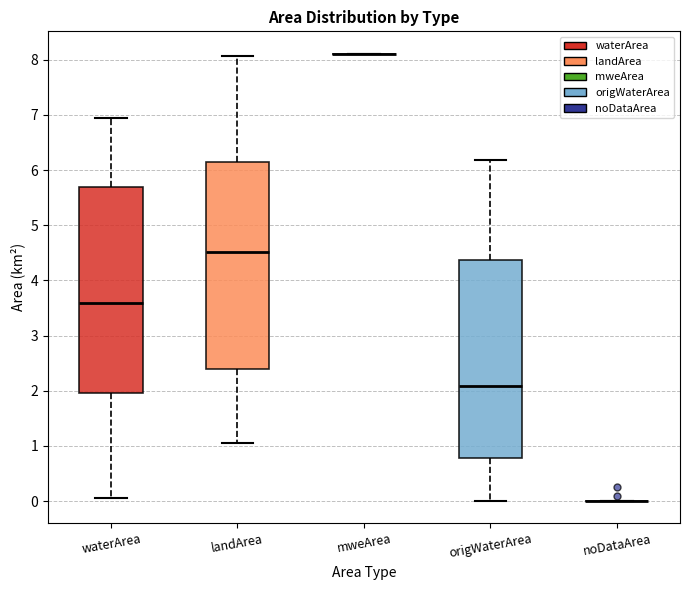

Where does the upper whisker of the box for origWaterArea end on the y-axis? The values are not printed on the chart, so give them approximately, as read against the axis.

6.2